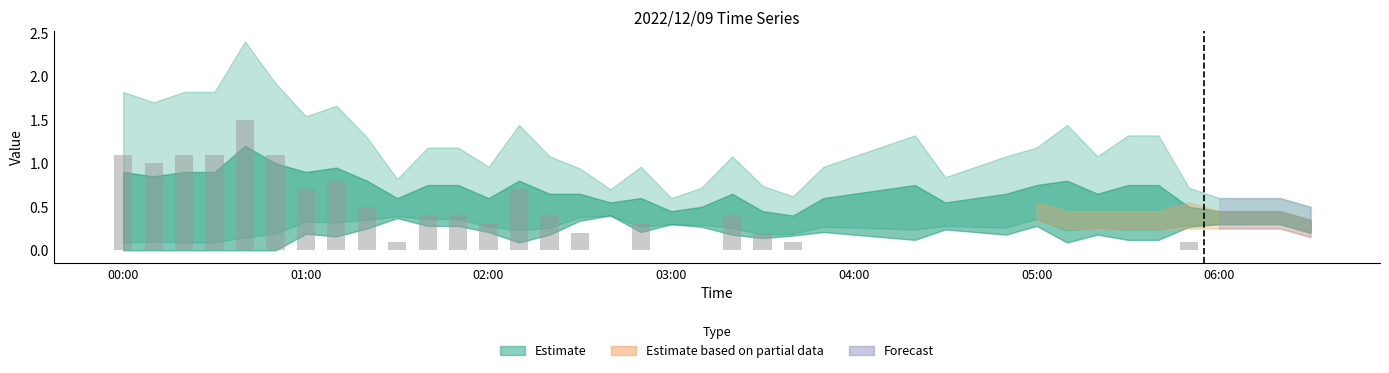

What is the sum of all values?

12.5